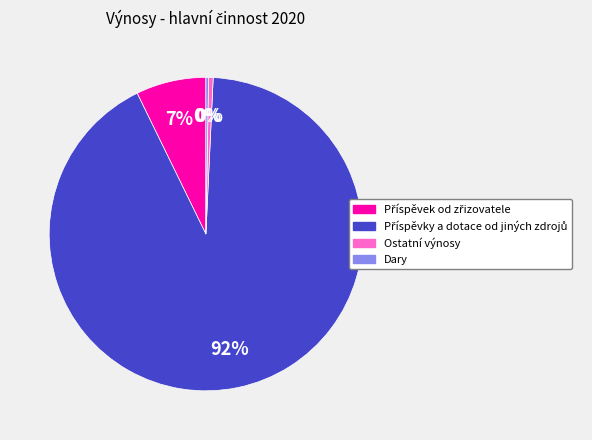

True or false: Ostatní výnosy accounts for 0% of the total.

True